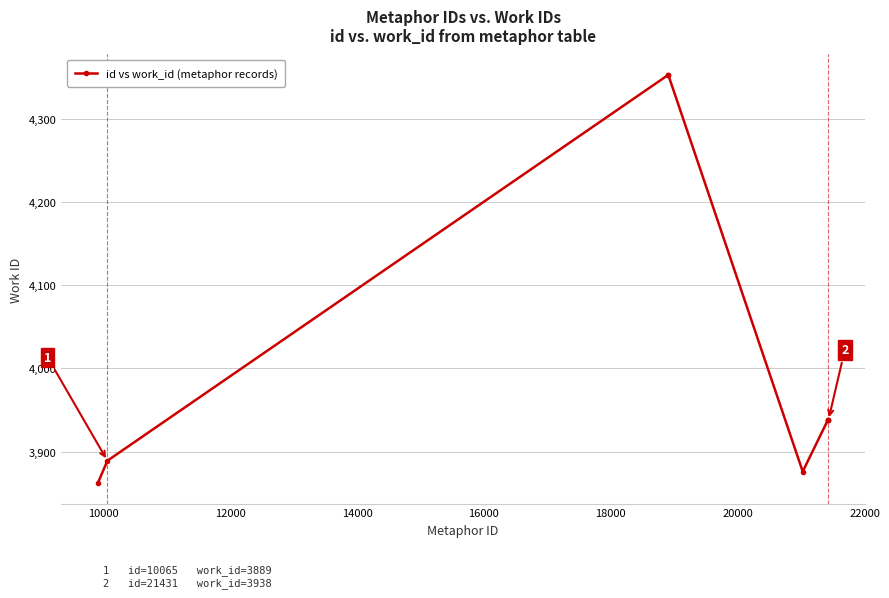

Does the chart have visible grid lines?

Yes